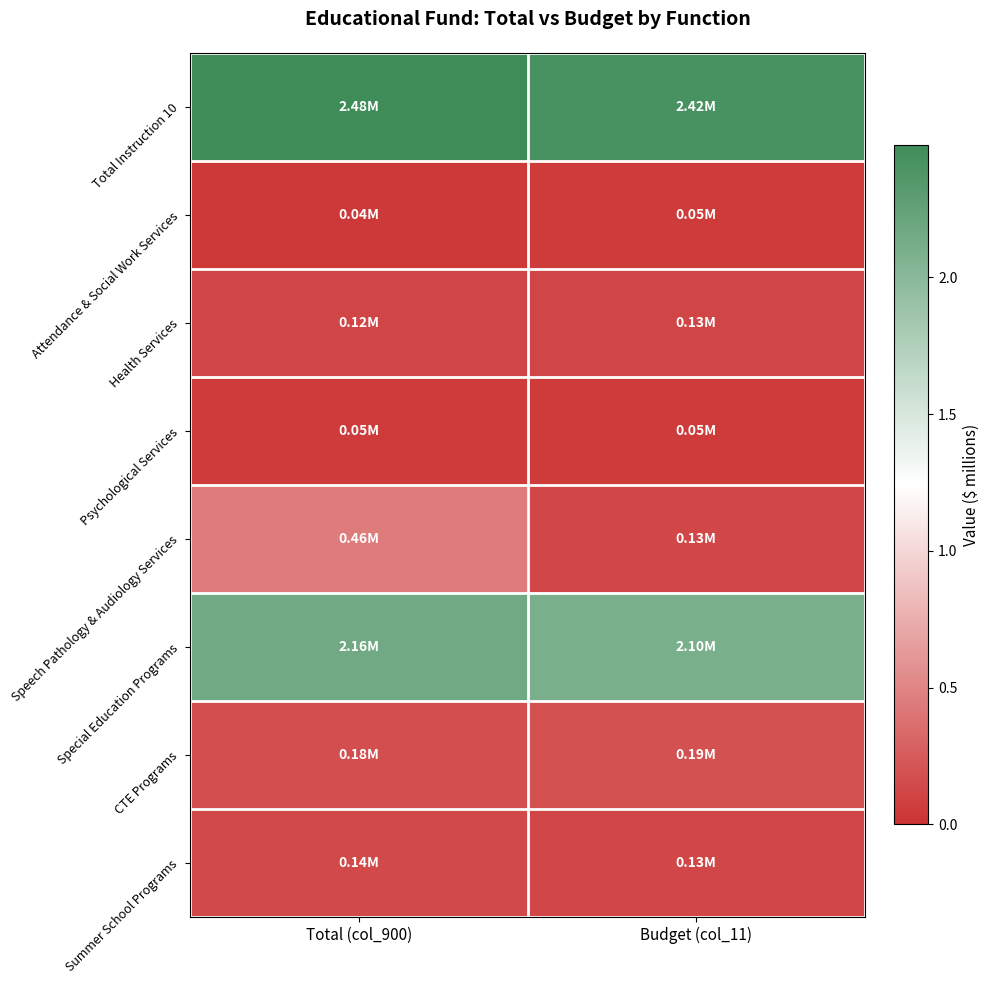

Which series has the widest spread of values?

Speech Pathology & Audiology Services